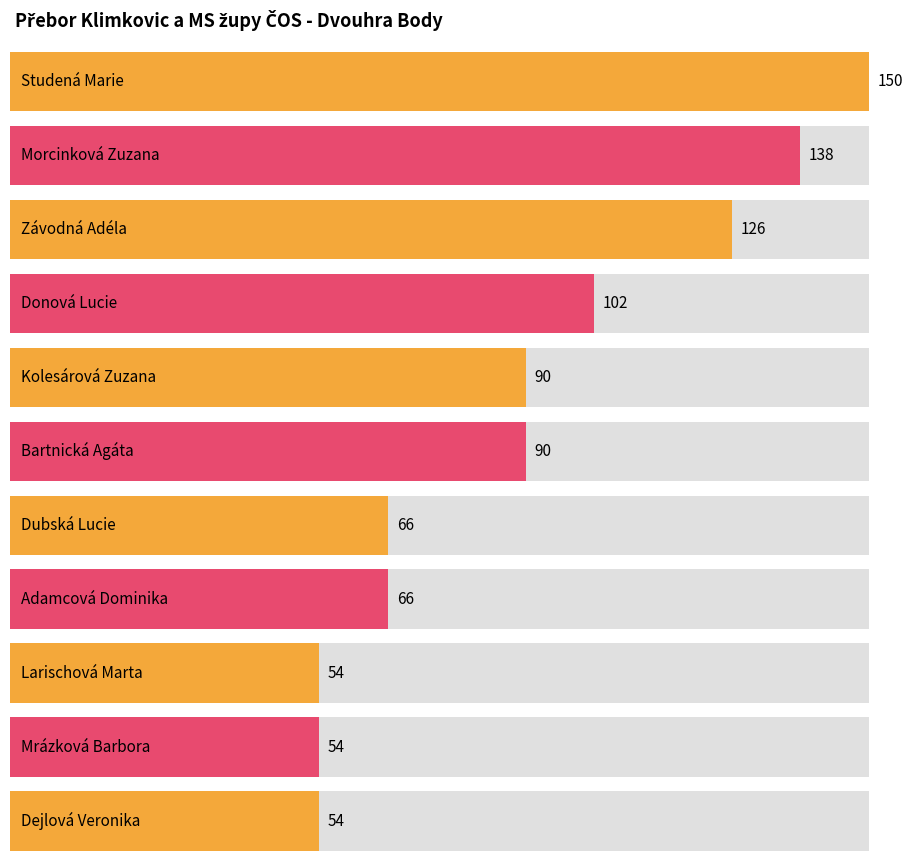

How many bars are there in total?

11